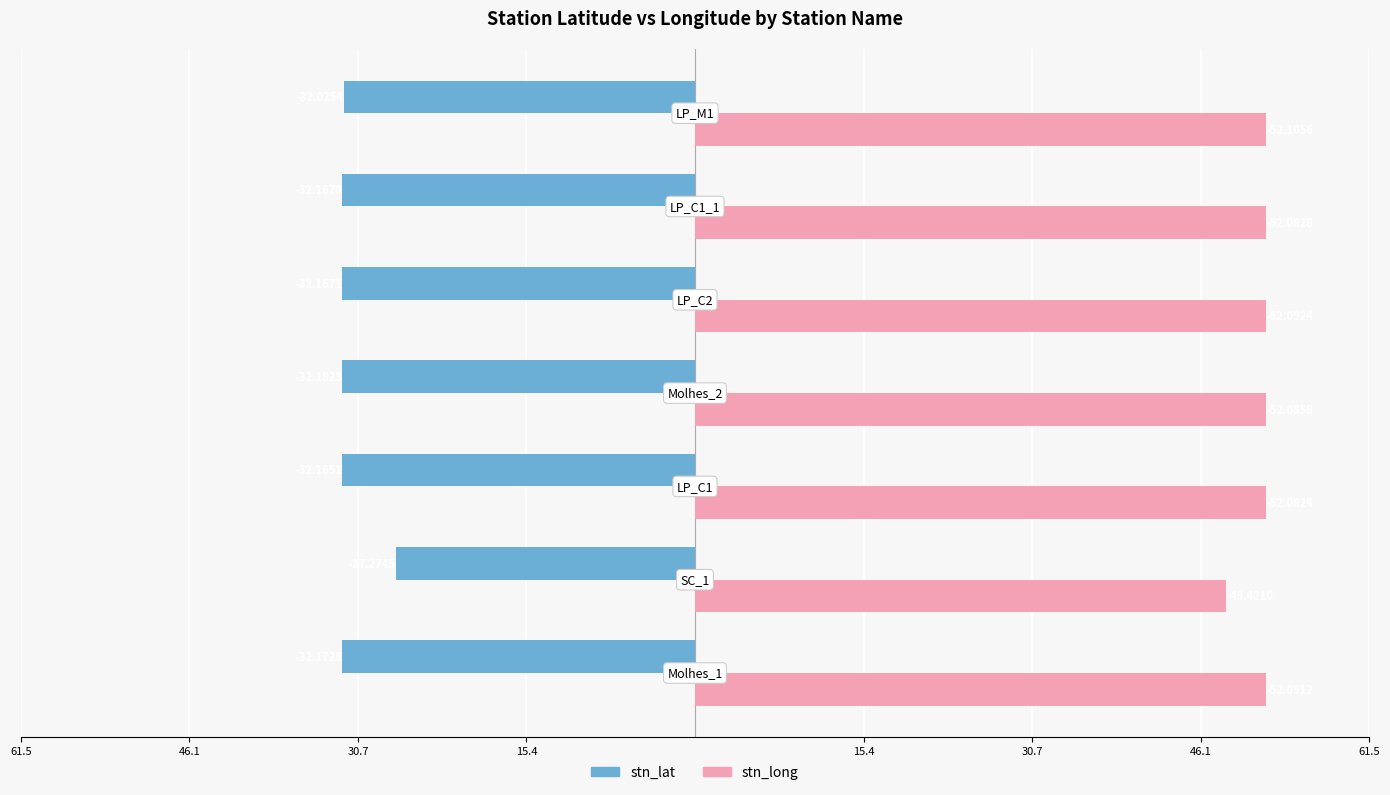

What are all the series names shown in the legend?

stn_lat, stn_long